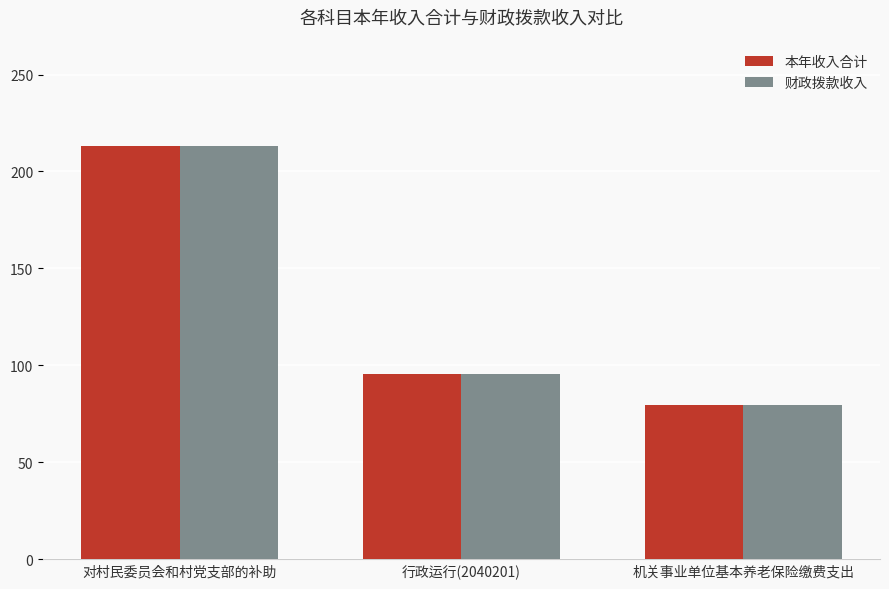

What are all the series names shown in the legend?

本年收入合计, 财政拨款收入